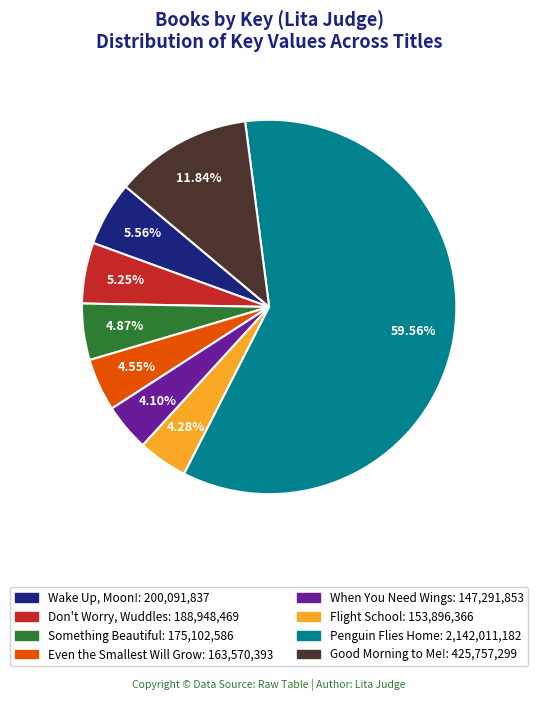

Is it true that Flight School is 10% of the pie?

False